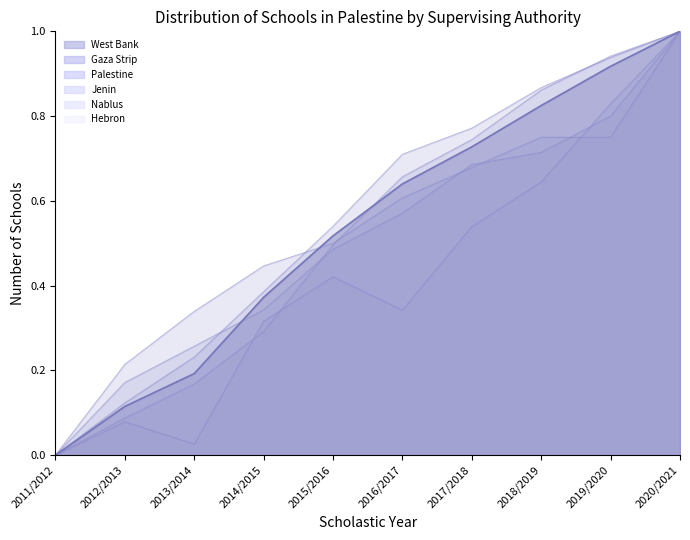

True or false: Jenin has a value of 0.1 at 2013/2014.

False